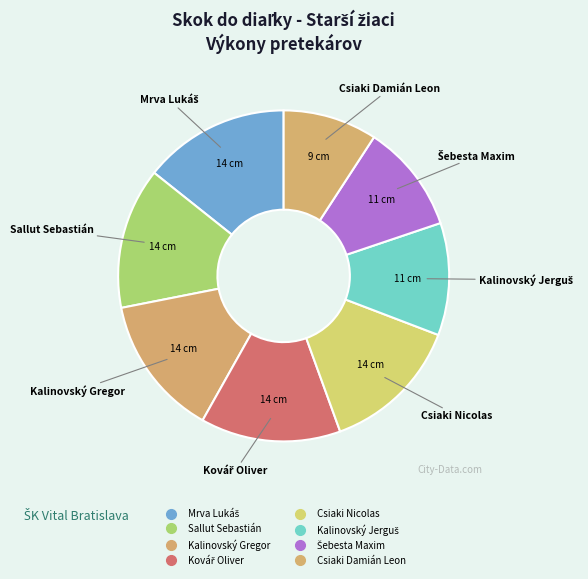

How many segments does this pie chart have?

8